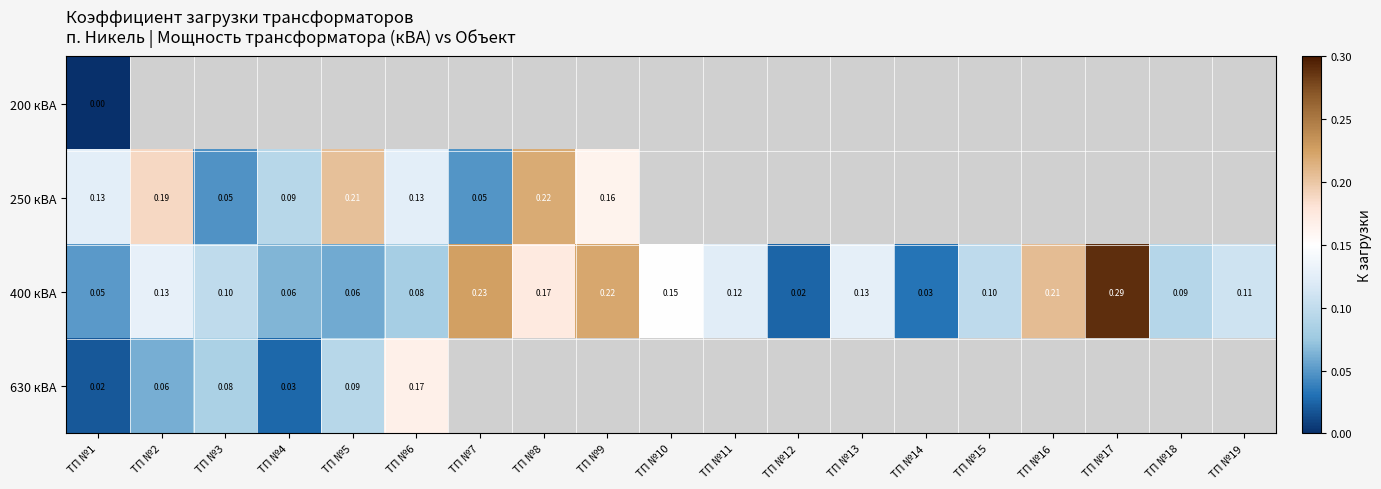

Rank the categories by 630 кВА value from lowest to highest.

ТП №1, ТП №4, ТП №2, ТП №3, ТП №5, ТП №6, ТП №7, ТП №8, ТП №9, ТП №10, ТП №11, ТП №12, ТП №13, ТП №14, ТП №15, ТП №16, ТП №17, ТП №18, ТП №19